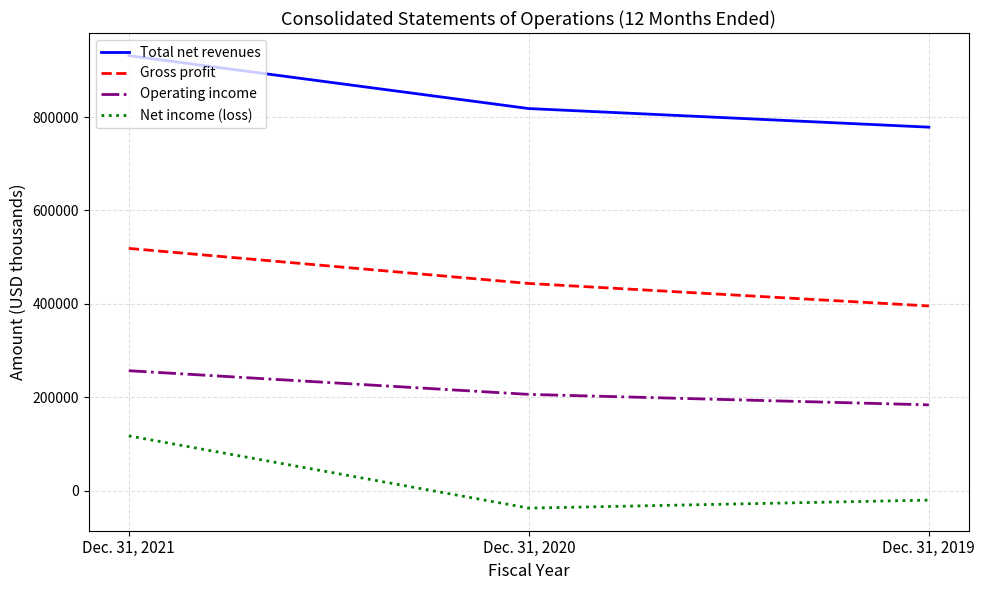

What is the difference between the highest and lowest values at Dec. 31, 2019?

798752